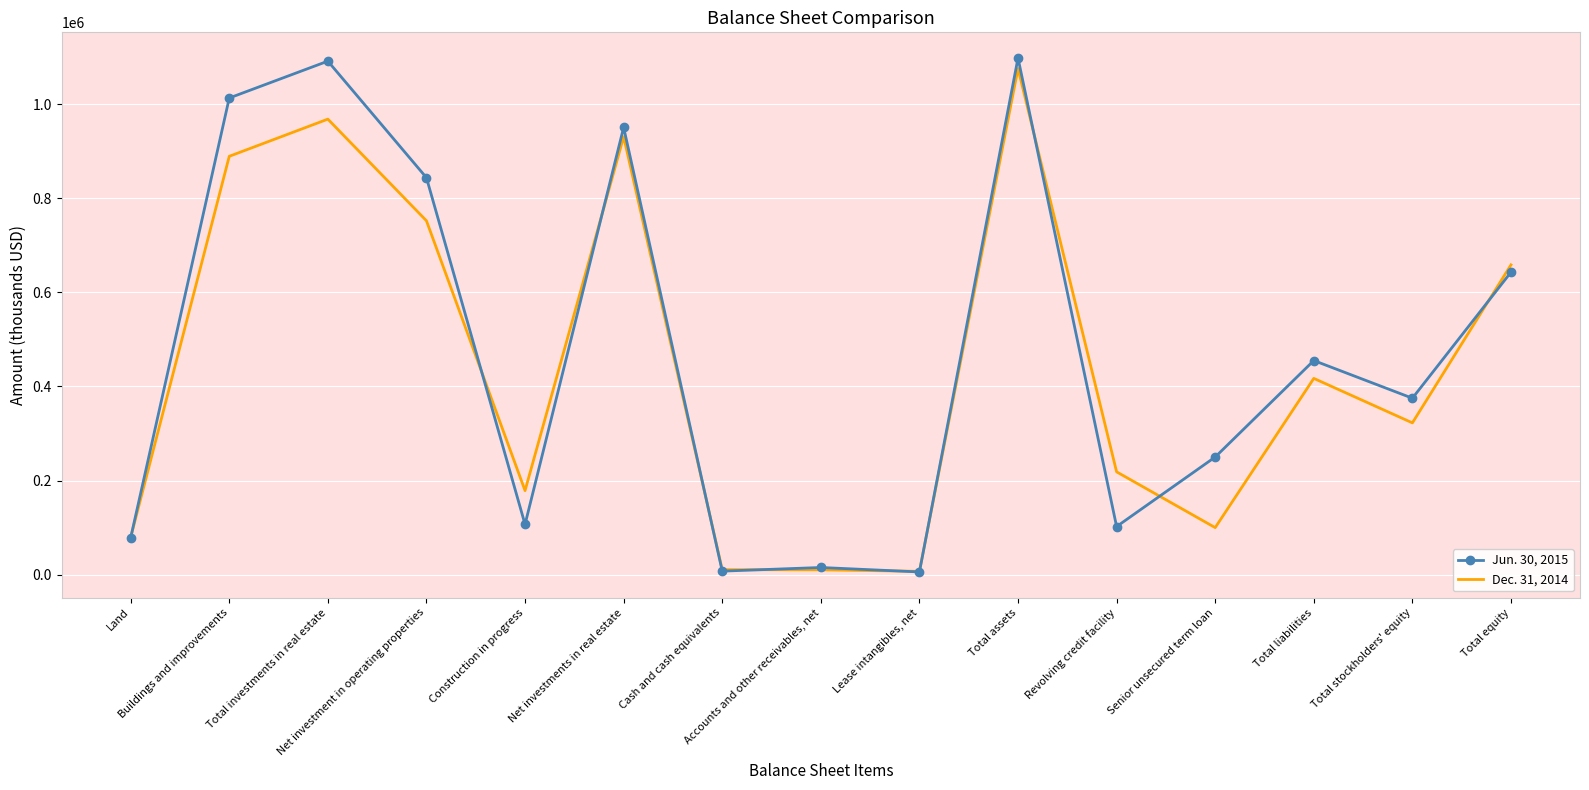

What is the minimum value shown in the chart?

5815